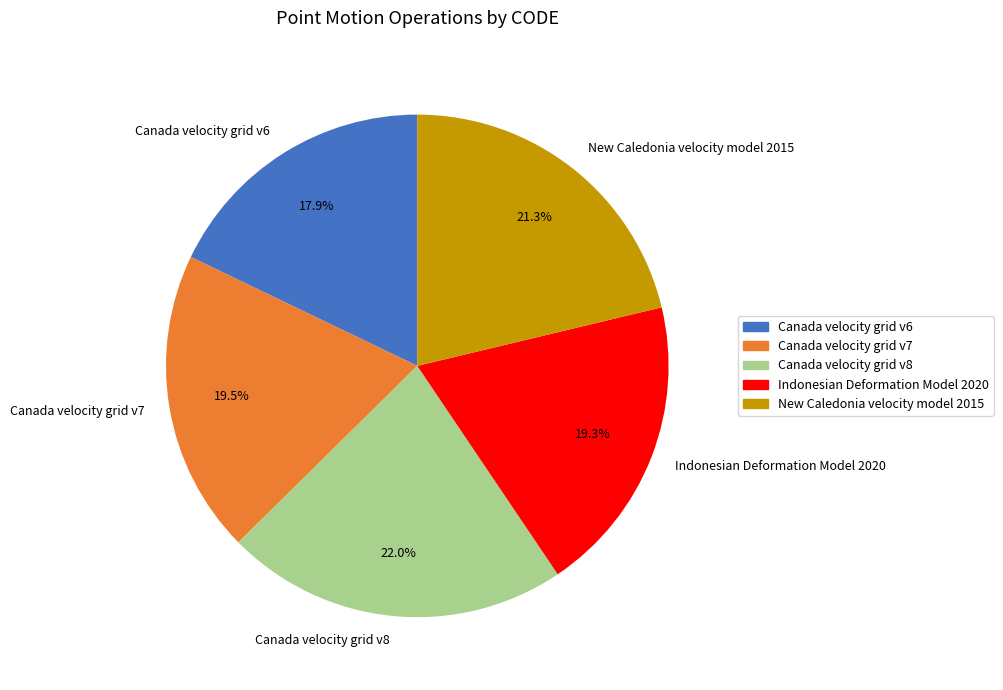

The Canada velocity grid v8 slice represents 22% of the pie. True or false?

True